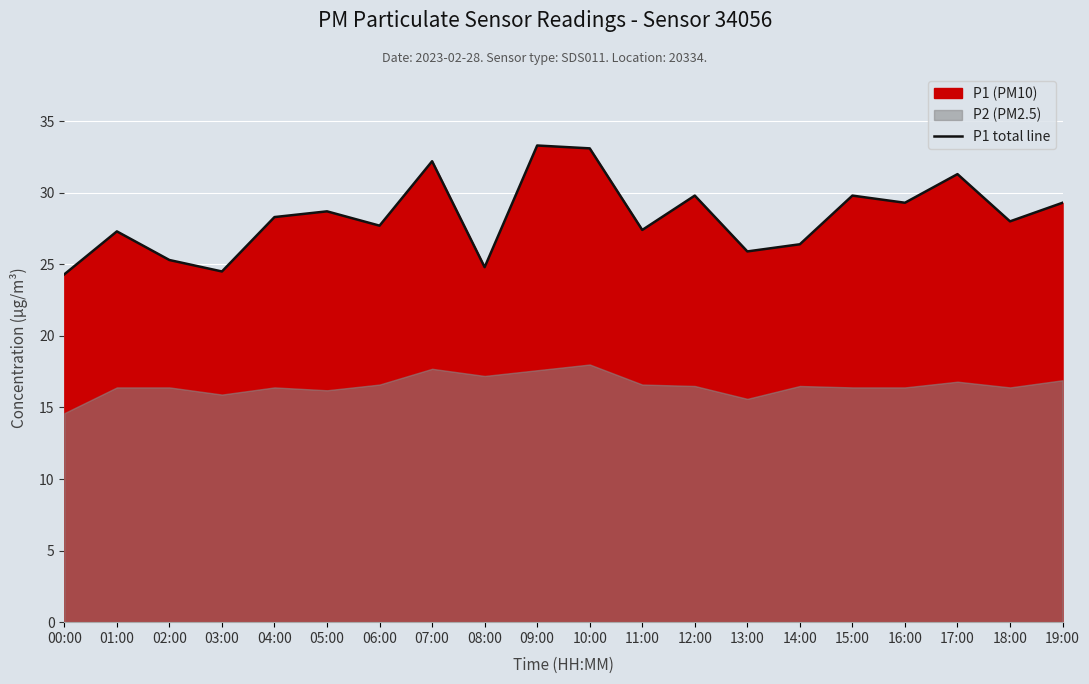

List the labels in order of value, largest first.

09:00, 10:00, 07:00, 17:00, 12:00, 15:00, 16:00, 19:00, 05:00, 04:00, 18:00, 06:00, 11:00, 01:00, 14:00, 13:00, 02:00, 08:00, 03:00, 00:00